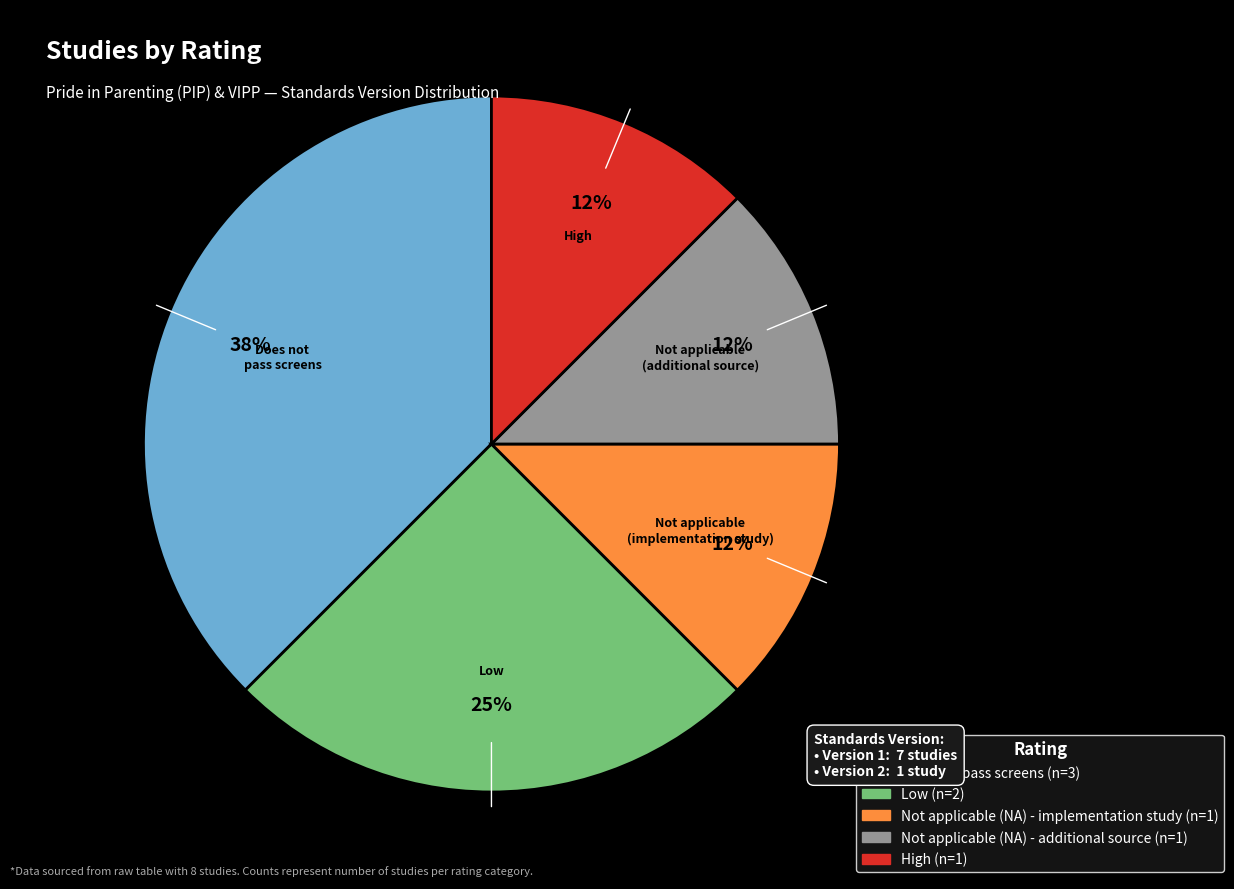

To the nearest percent, what is the average slice percentage?

20%